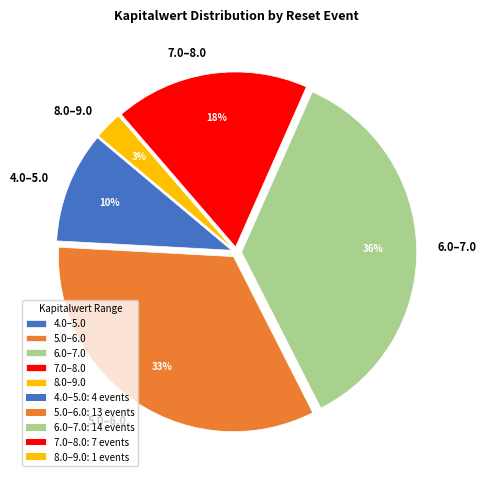

To the nearest percent, what is the difference between the largest and smallest slice percentages?

33%